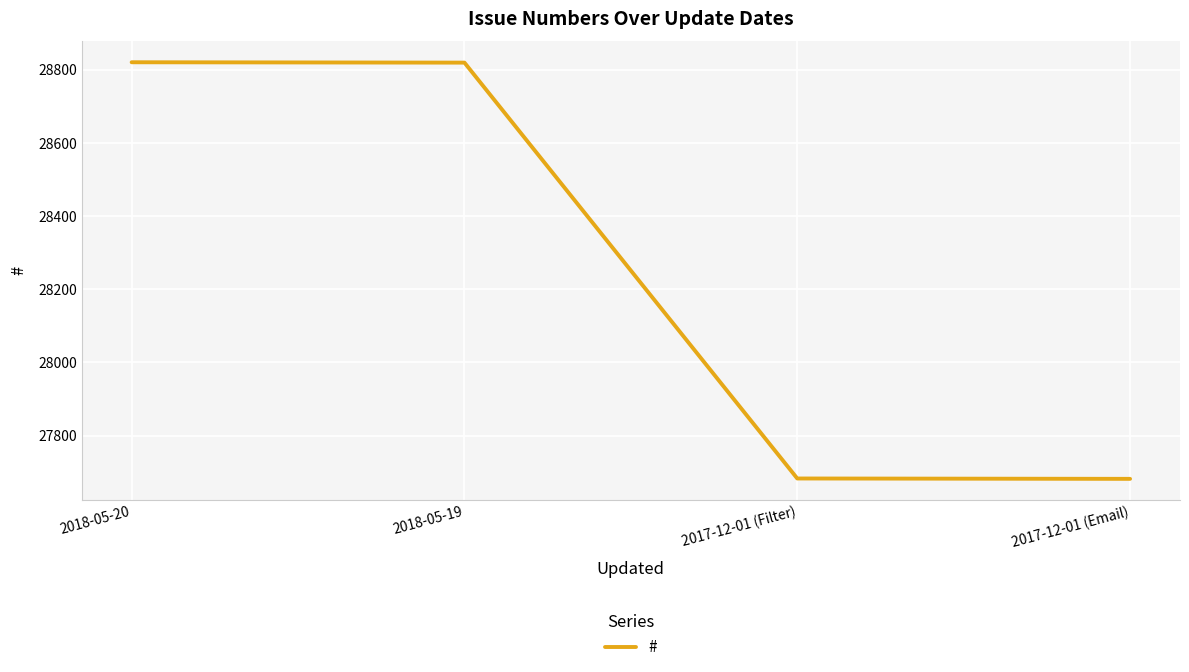

What is the smallest value displayed?

27682